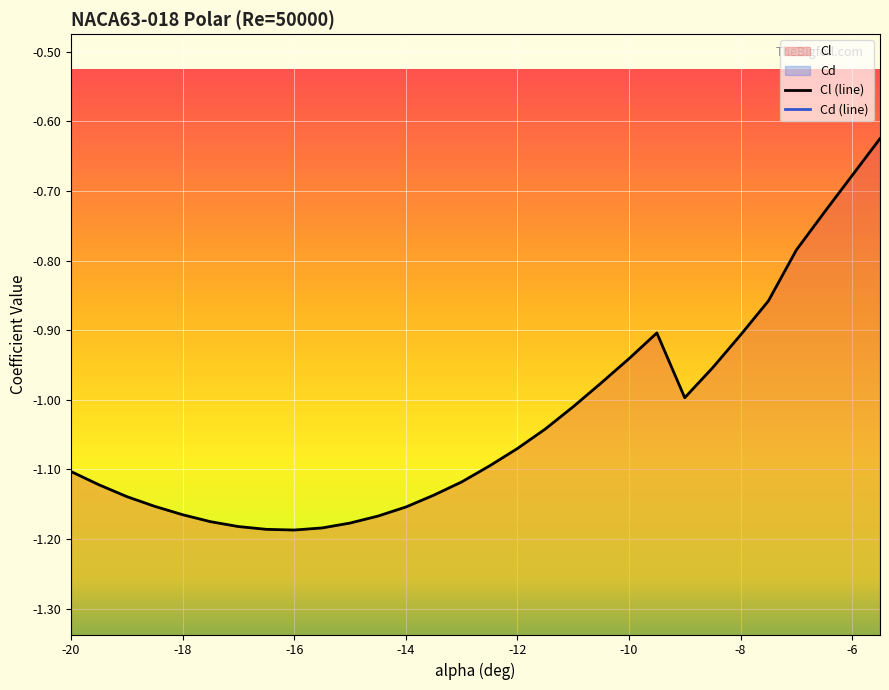

List the series in order of their peak value, lowest first.

Cl, Cd